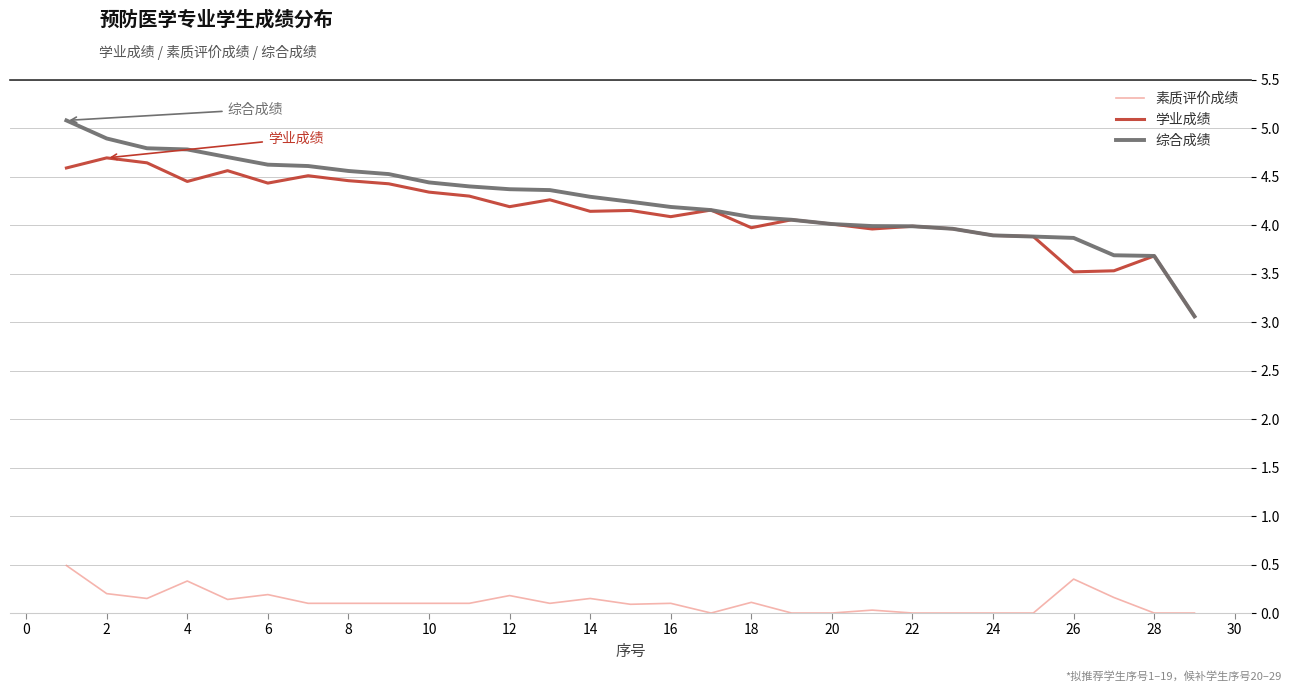

What is the maximum value for 素质评价成绩?

0.5